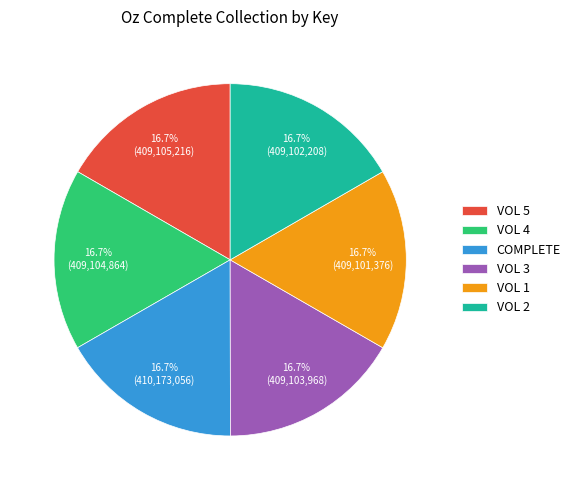

Is COMPLETE the majority of the pie?

No